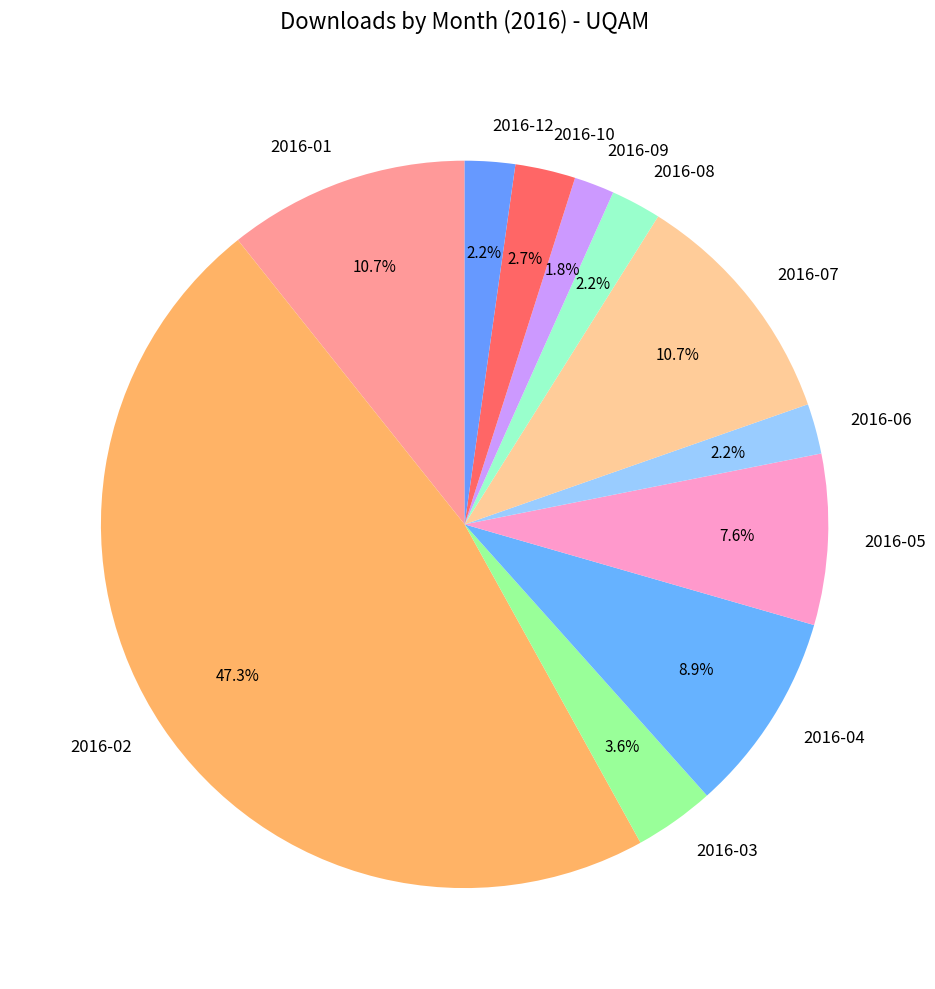

Count the number of slices in the pie.

11